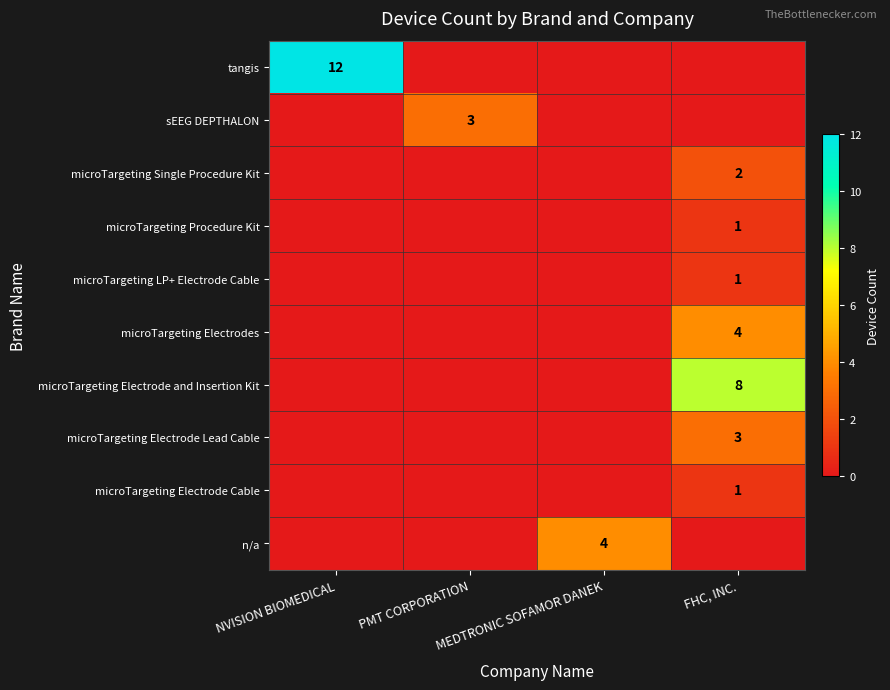

Rank the series by their maximum value, from lowest to highest.

microTargeting Procedure Kit, microTargeting LP+ Electrode Cable, microTargeting Electrode Cable, microTargeting Single Procedure Kit, sEEG DEPTHALON, microTargeting Electrode Lead Cable, microTargeting Electrodes, n/a, microTargeting Electrode and Insertion Kit, tangis